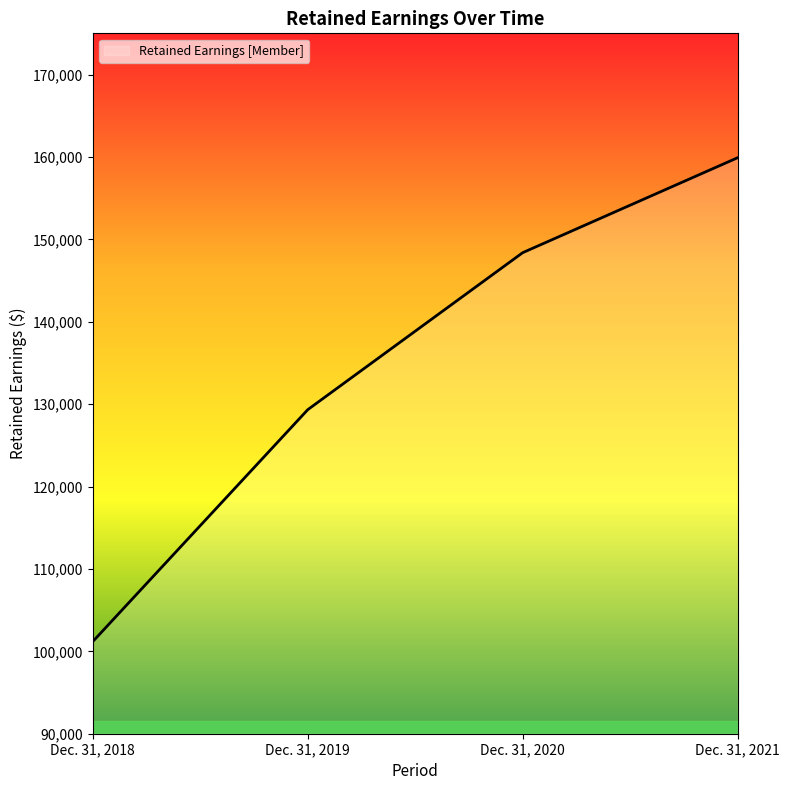

How many values are below 148381?

2